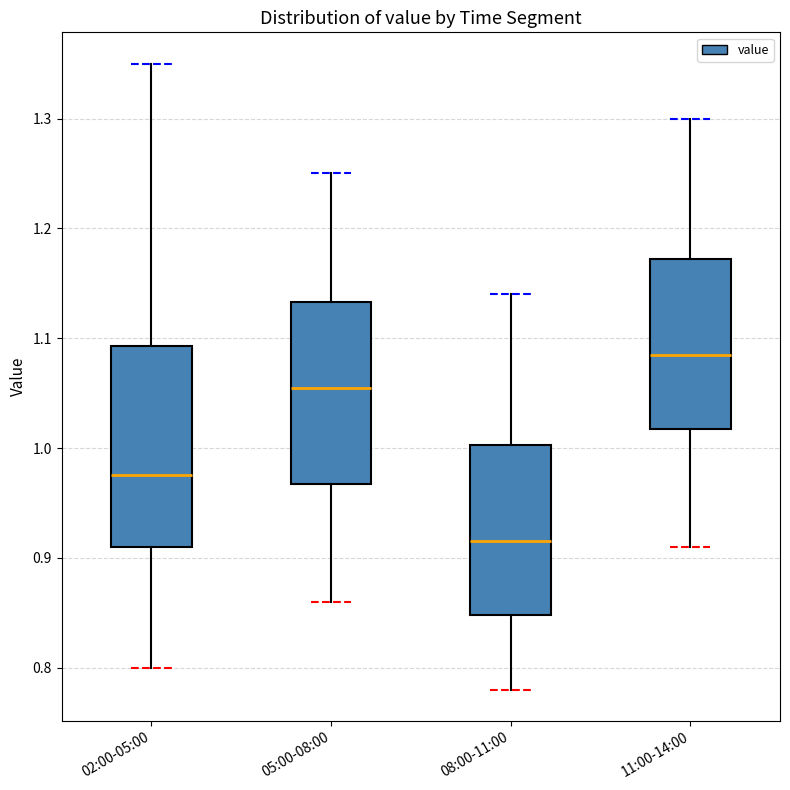

Reading left to right, transcribe this box plot: for each box, give where its median line is, the range the box spans, and where its two whiskers end, as read against the y-axis. The values are not printed on the chart, so give them approximately, as read against the axis.

02:00-05:00: median 0.98, box 0.91 to 1.09, whiskers 0.80 to 1.35
05:00-08:00: median 1.06, box 0.97 to 1.13, whiskers 0.86 to 1.25
08:00-11:00: median 0.92, box 0.85 to 1.00, whiskers 0.78 to 1.14
11:00-14:00: median 1.09, box 1.02 to 1.17, whiskers 0.91 to 1.30